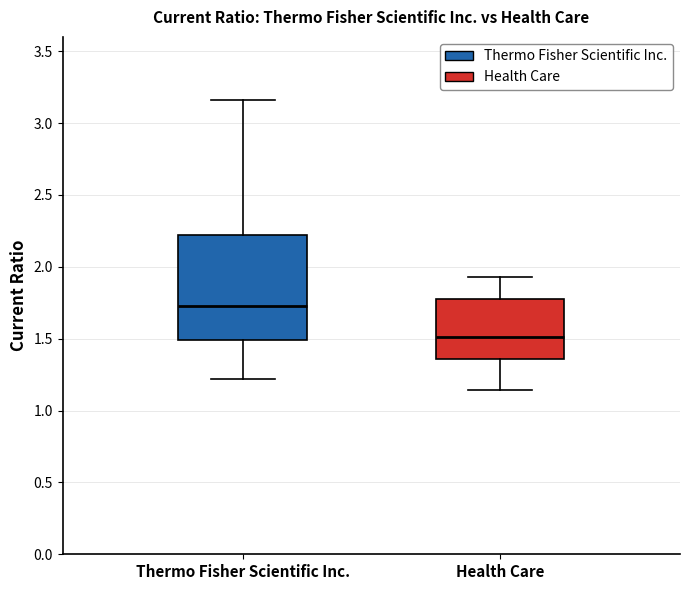

Which box is the tallest, from its lower edge to its upper edge?

Thermo Fisher Scientific Inc.